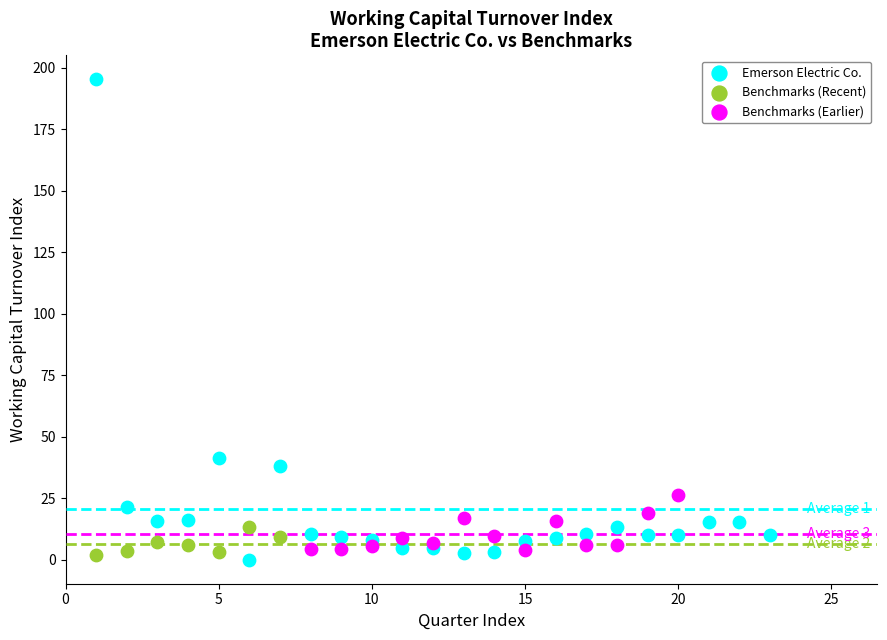

Which series reaches the maximum Y coordinate?

Emerson Electric Co.